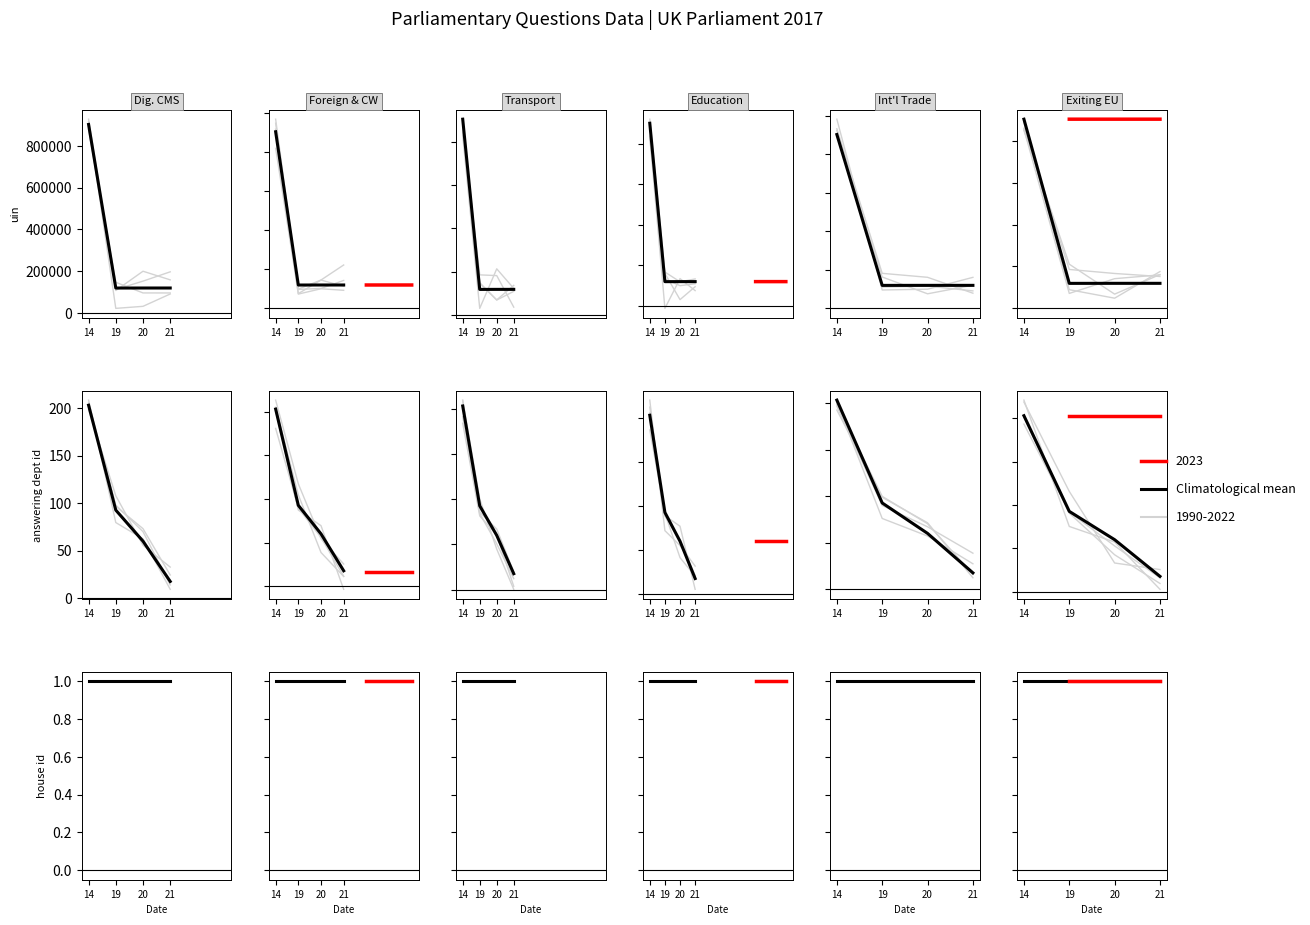

What is the value of the 4th point from the left?

119521.7